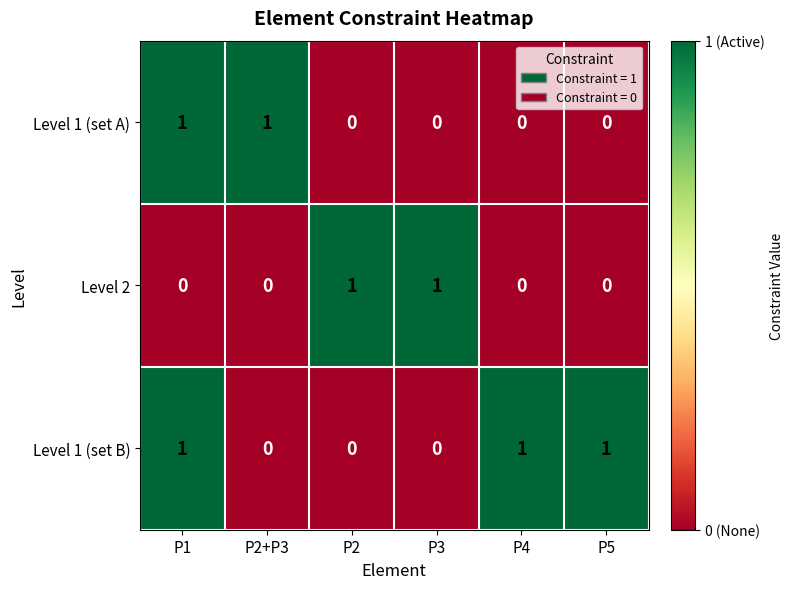

What is the greatest value displayed?

1